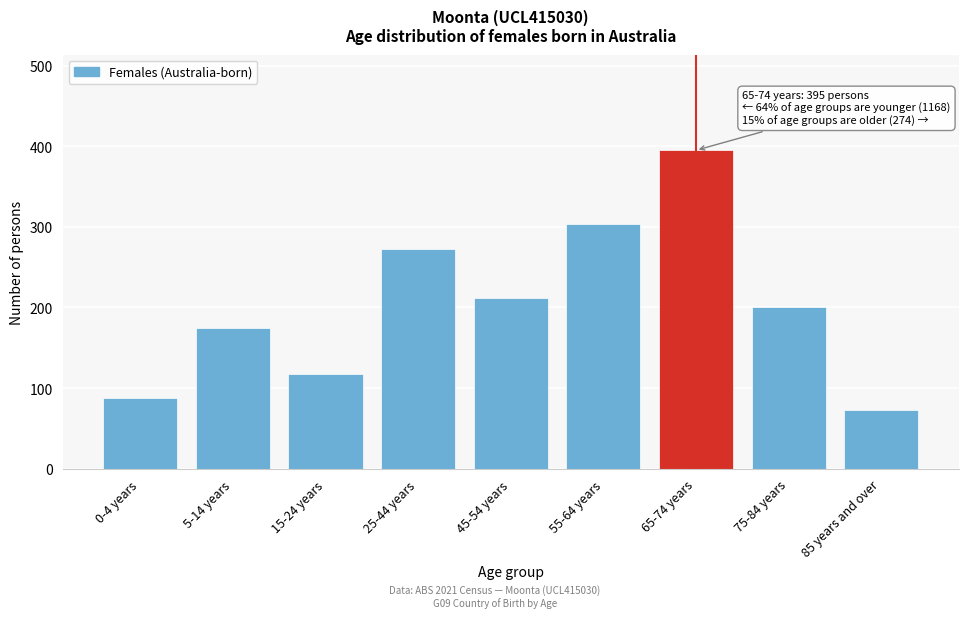

Reading left to right, transcribe all the data shown in this chart.

0-4 years=88	5-14 years=175	15-24 years=117	25-44 years=272	45-54 years=212	55-64 years=304	65-74 years=395	75-84 years=201	85 years and over=73